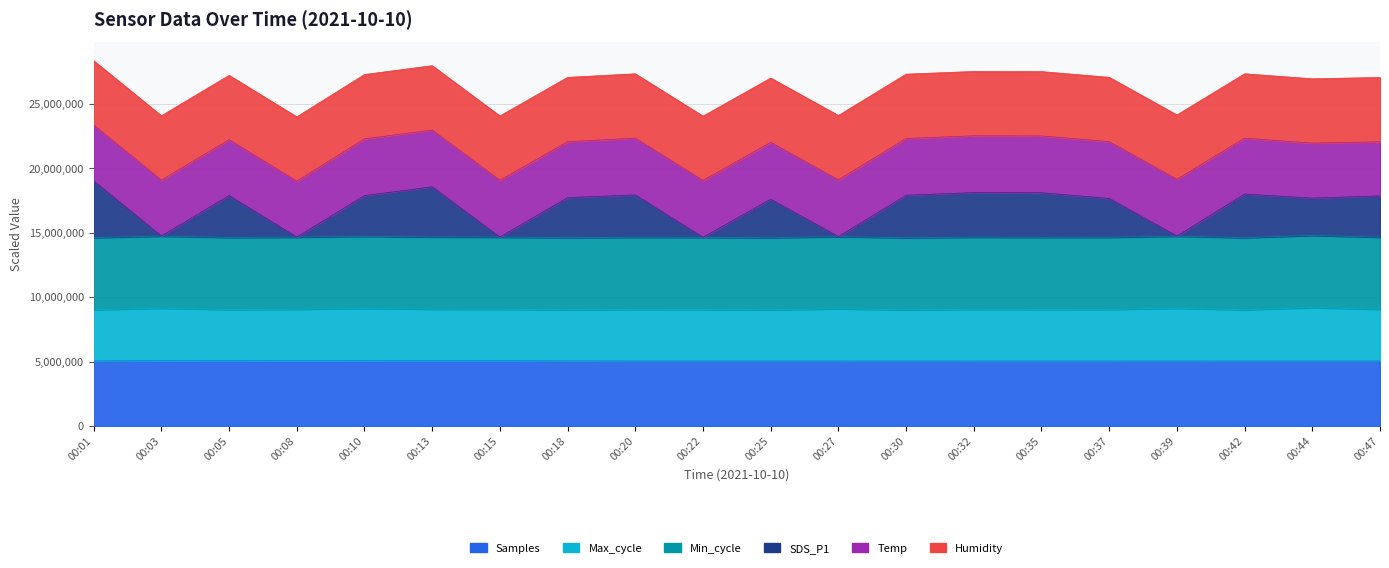

Which has a higher value, 00:27 or 00:39?

00:39